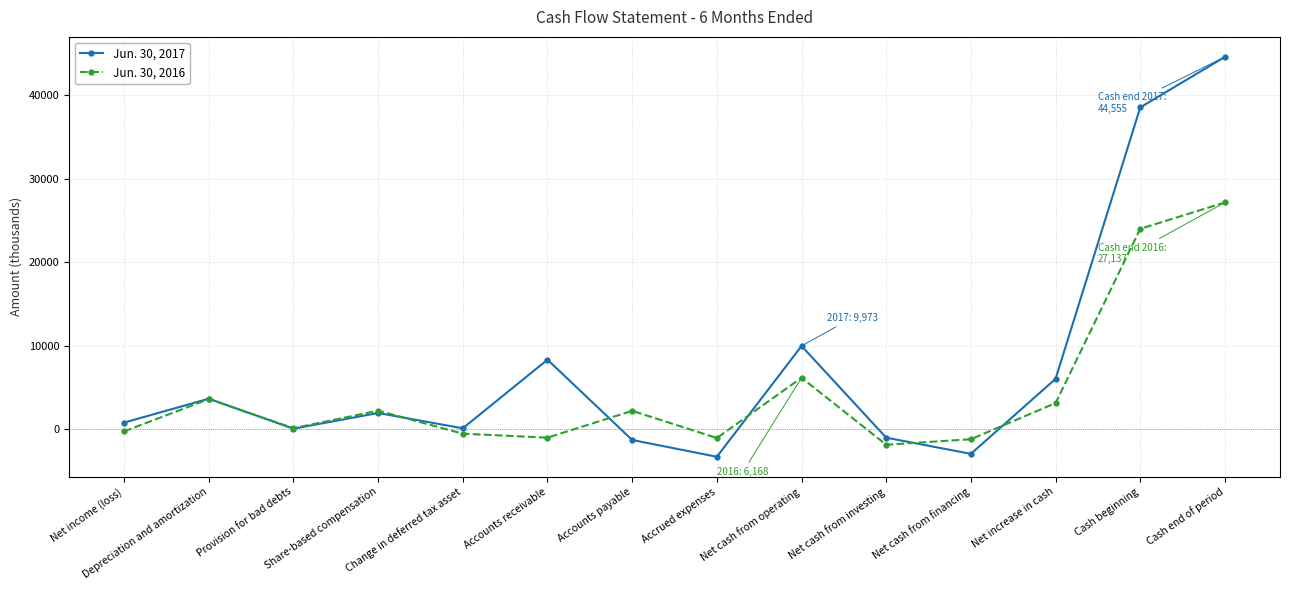

In Jun. 30, 2017, how many points are higher than both neighbors (excluding endpoints)?

4